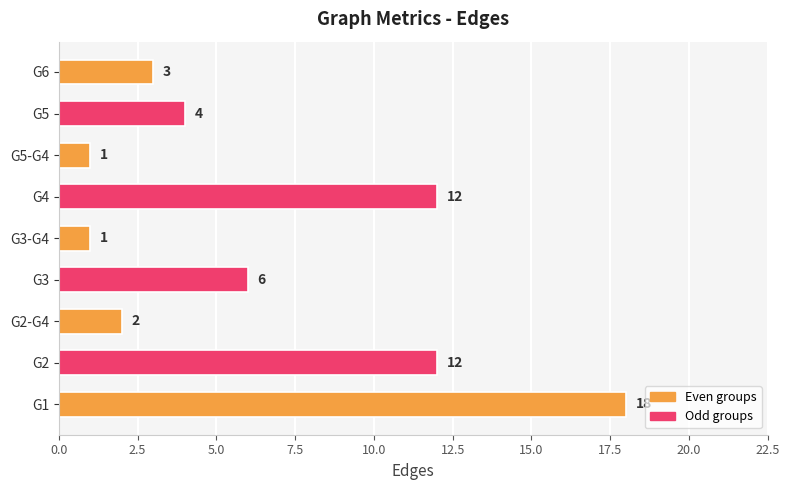

Approximately how many times larger is the value at G3-G4 compared to G6?

0.3